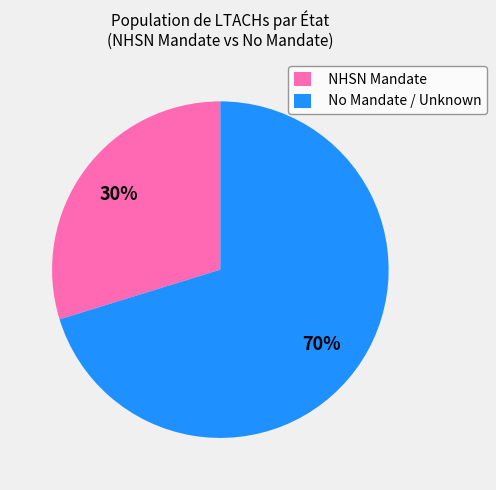

Is there any slice that represents more than half of the pie?

Yes